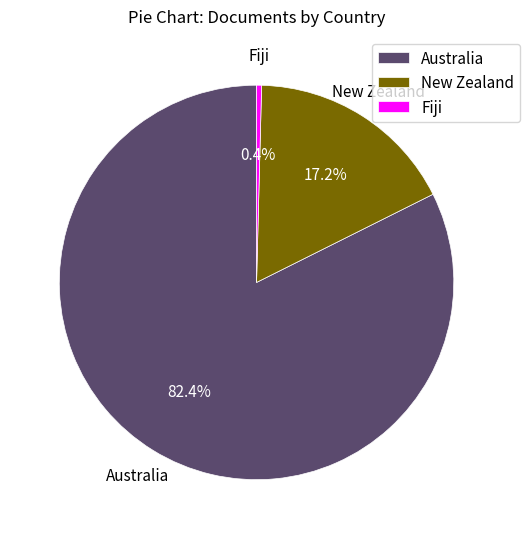

What is the majority slice?

Australia